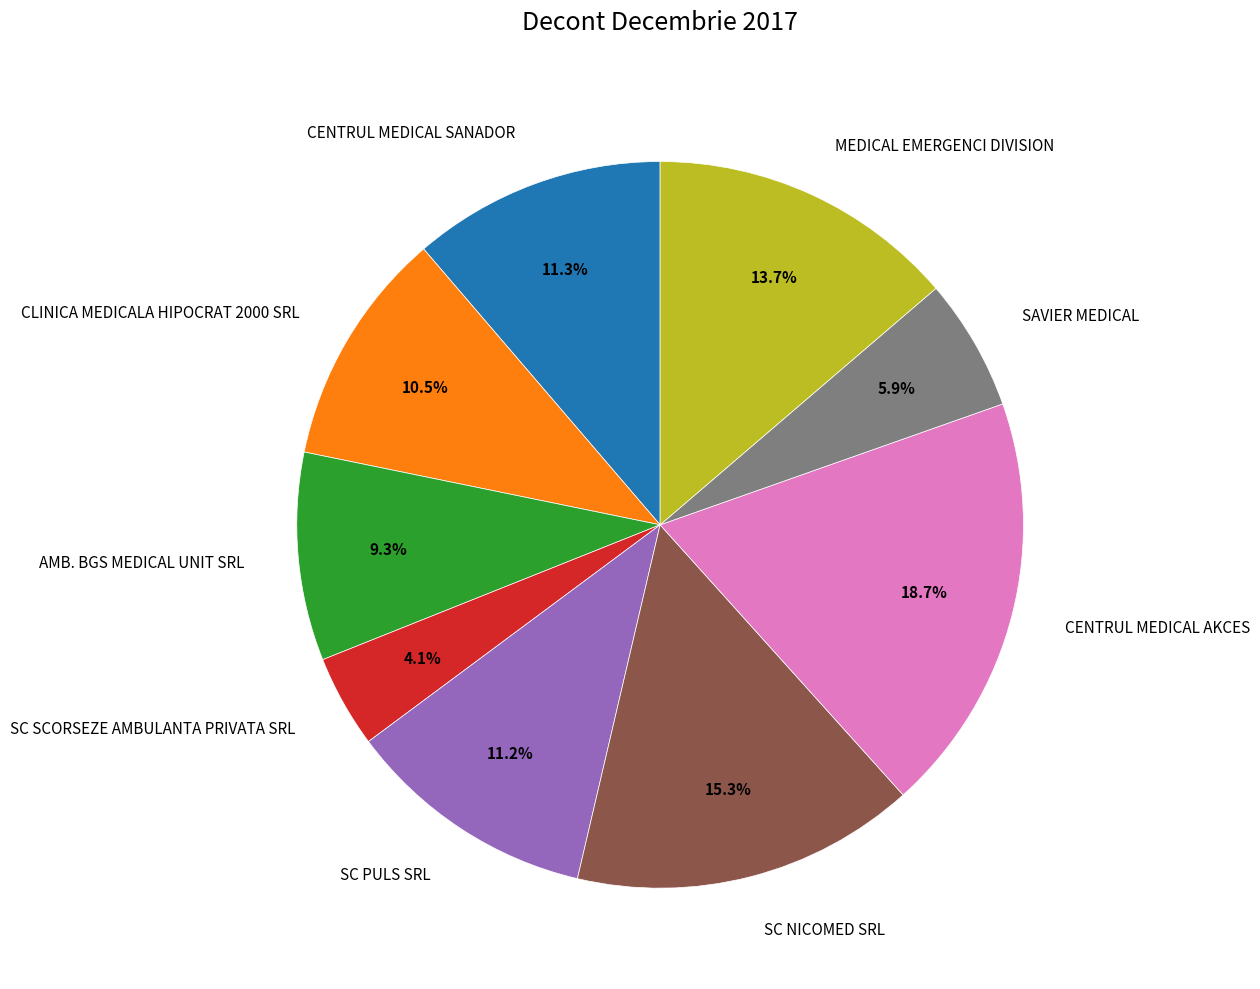

Combined, what portion of the pie is SC SCORSEZE AMBULANTA PRIVATA SRL and SC PULS SRL?

15.3%